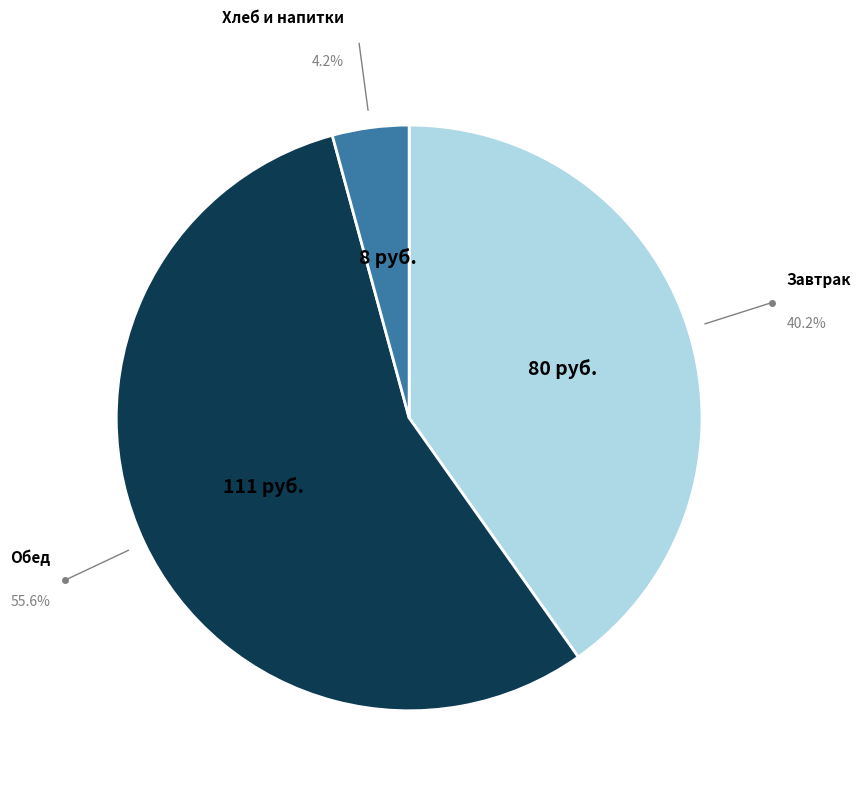

Is there a majority slice in this chart?

Yes